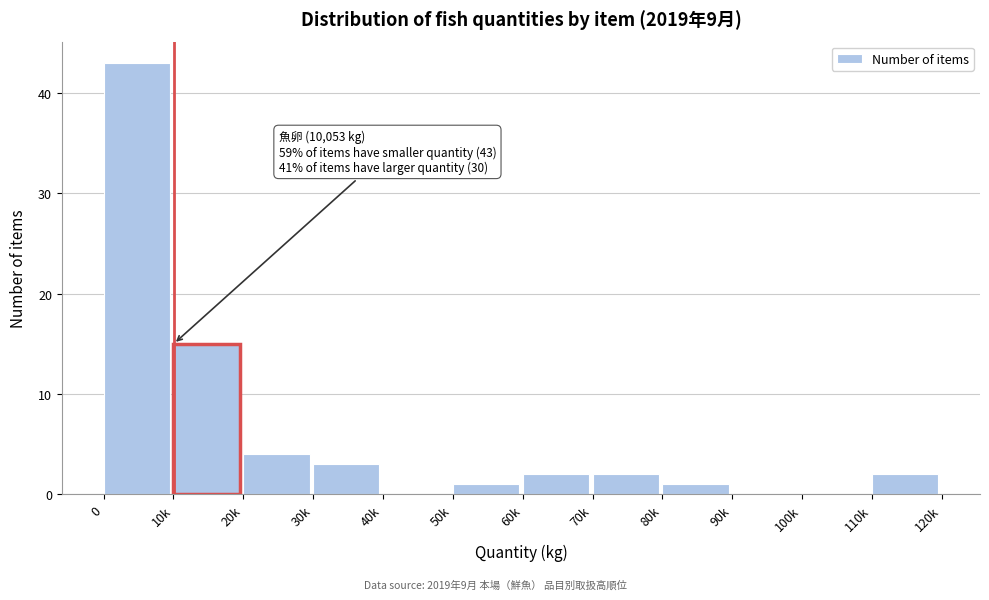

Reading left to right, extract all data points from this chart.

0=43	10k=15	20k=4	30k=3	40k=0	50k=1	60k=2	70k=2	80k=1	90k=0	100k=0	110k=2